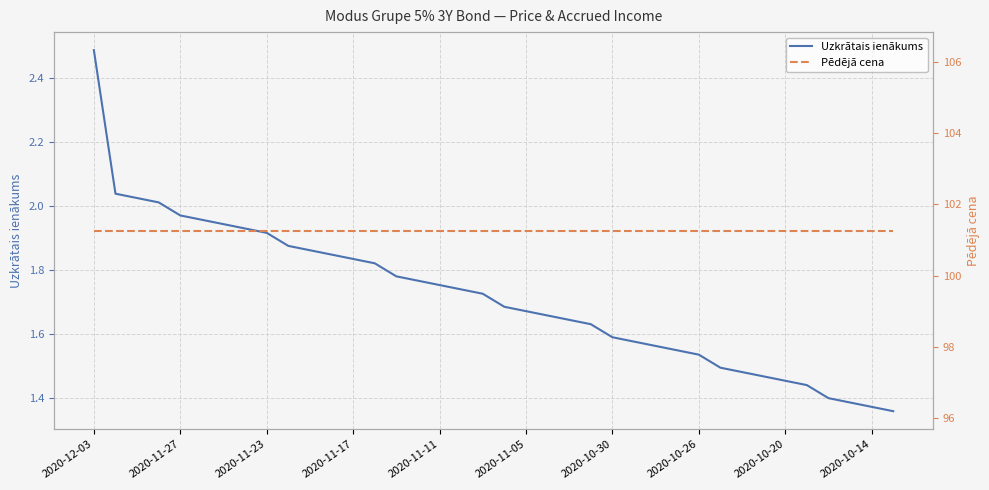

The Pēdējā cena series shows 101.3 at 2020-10-30. True or false?

True